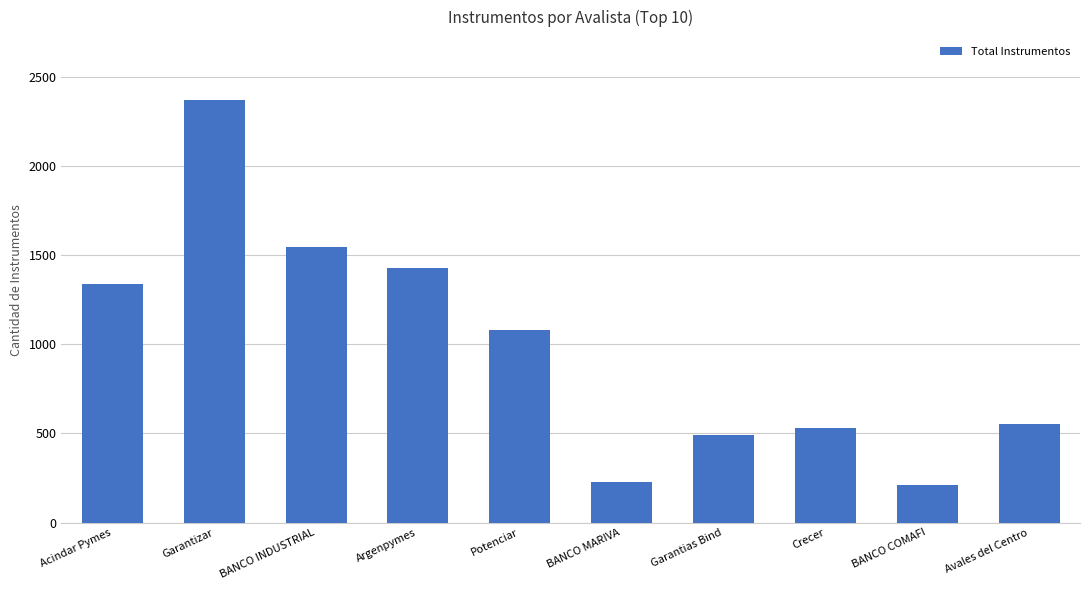

How many data points does each series have?

10